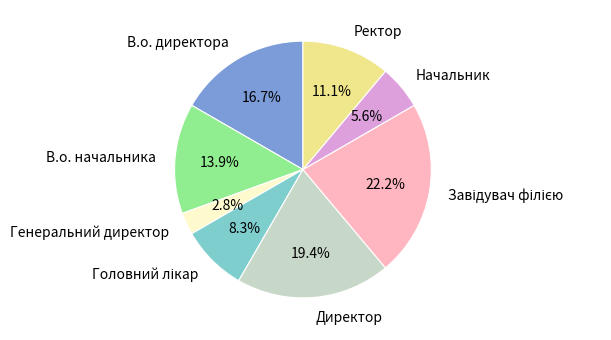

Between Директор and Начальник, which is larger?

Директор